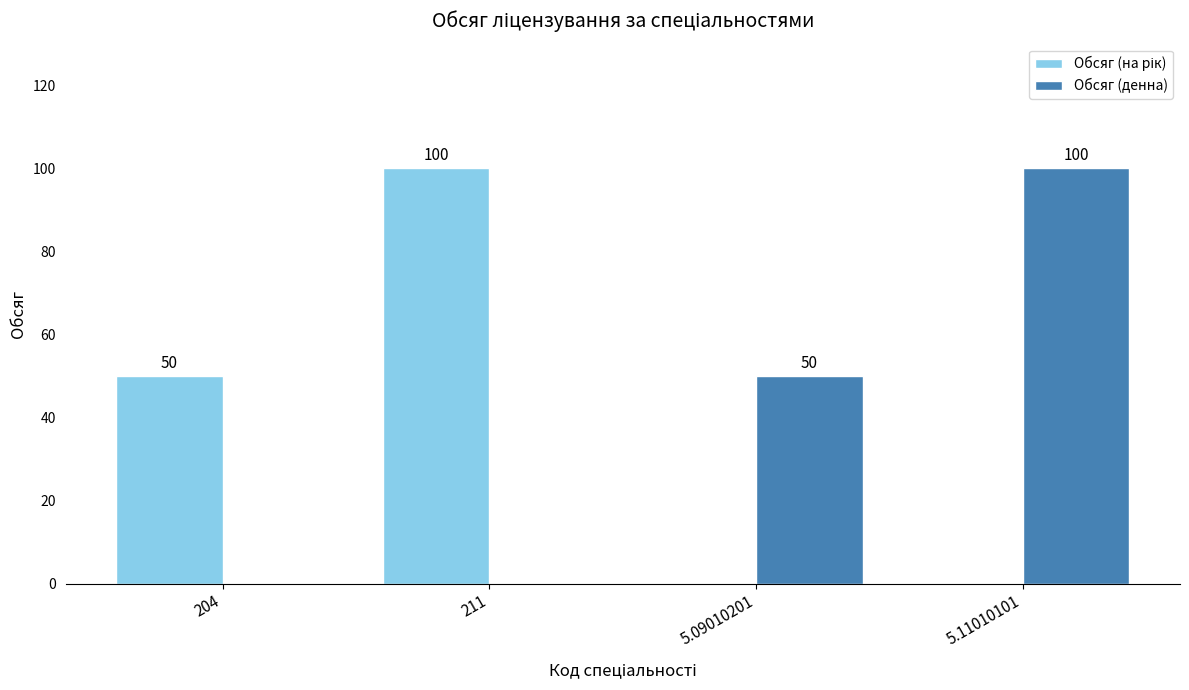

What is the total value across all series at 204?

50